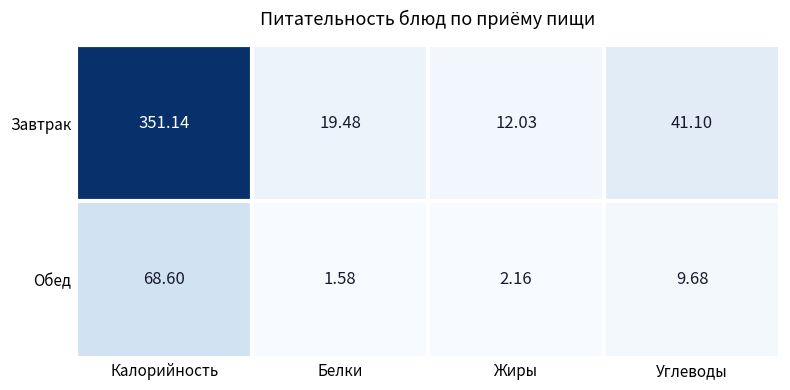

At which category is the sum across all series the highest?

Калорийность